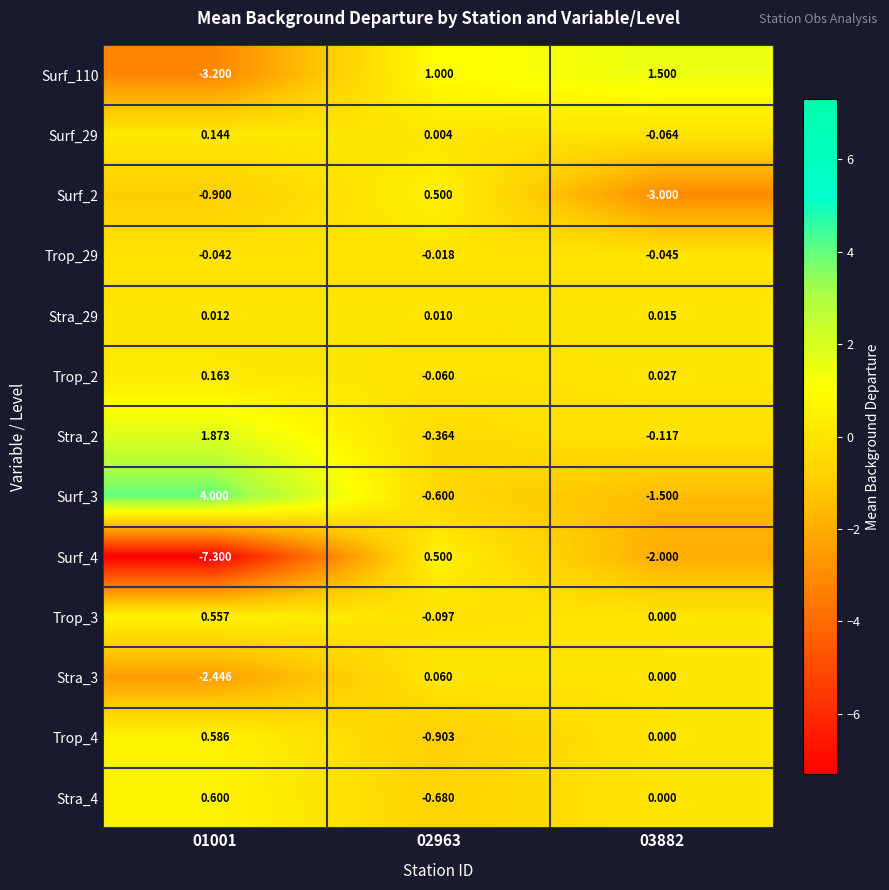

Is the value of Trop_29 at 02963 greater than the value of Surf_2 at 03882?

Yes